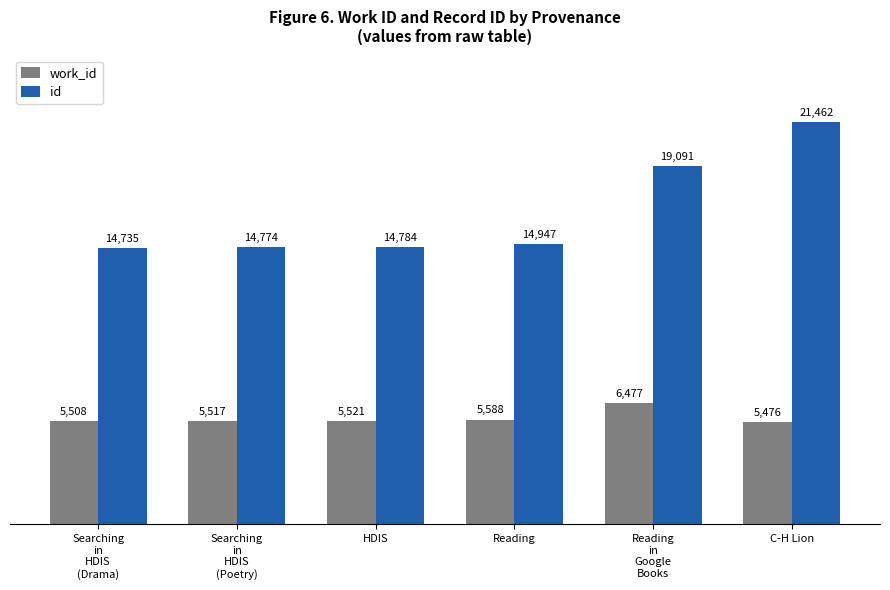

What is the spread (max minus min) of values at C-H Lion?

15986